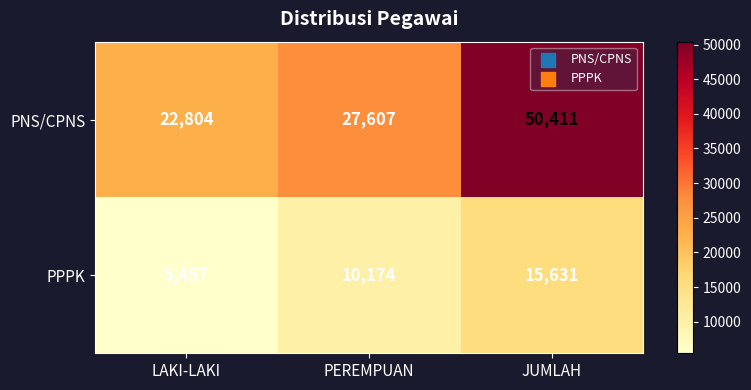

Which category has the highest value across all series?

JUMLAH